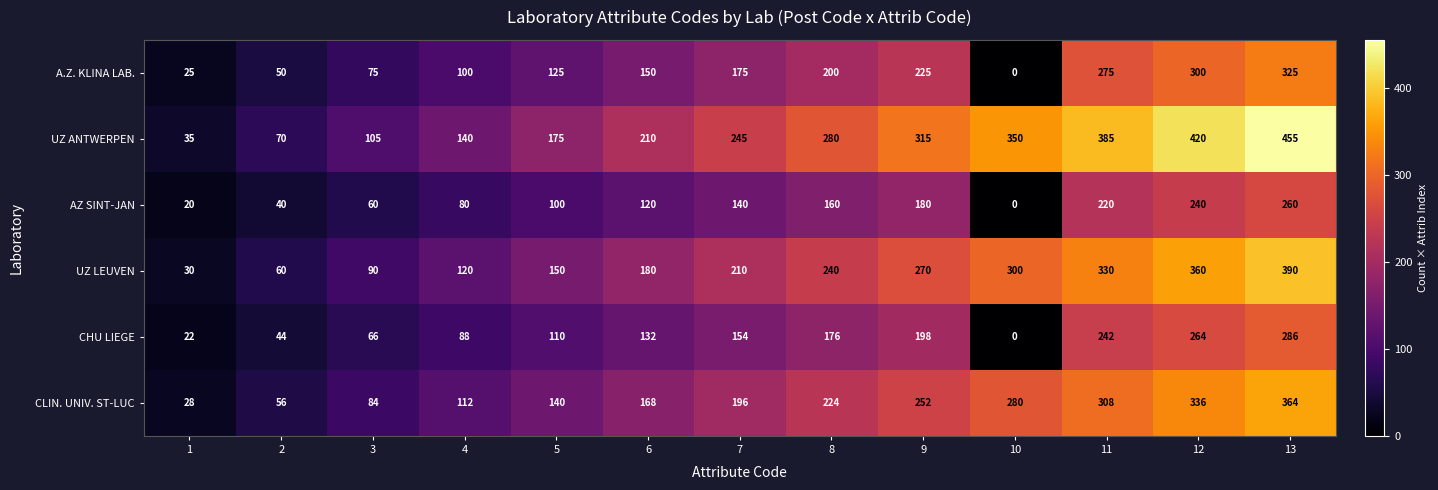

What is the sum of the A.Z. KLINA LAB. values at 4 and 13?

425